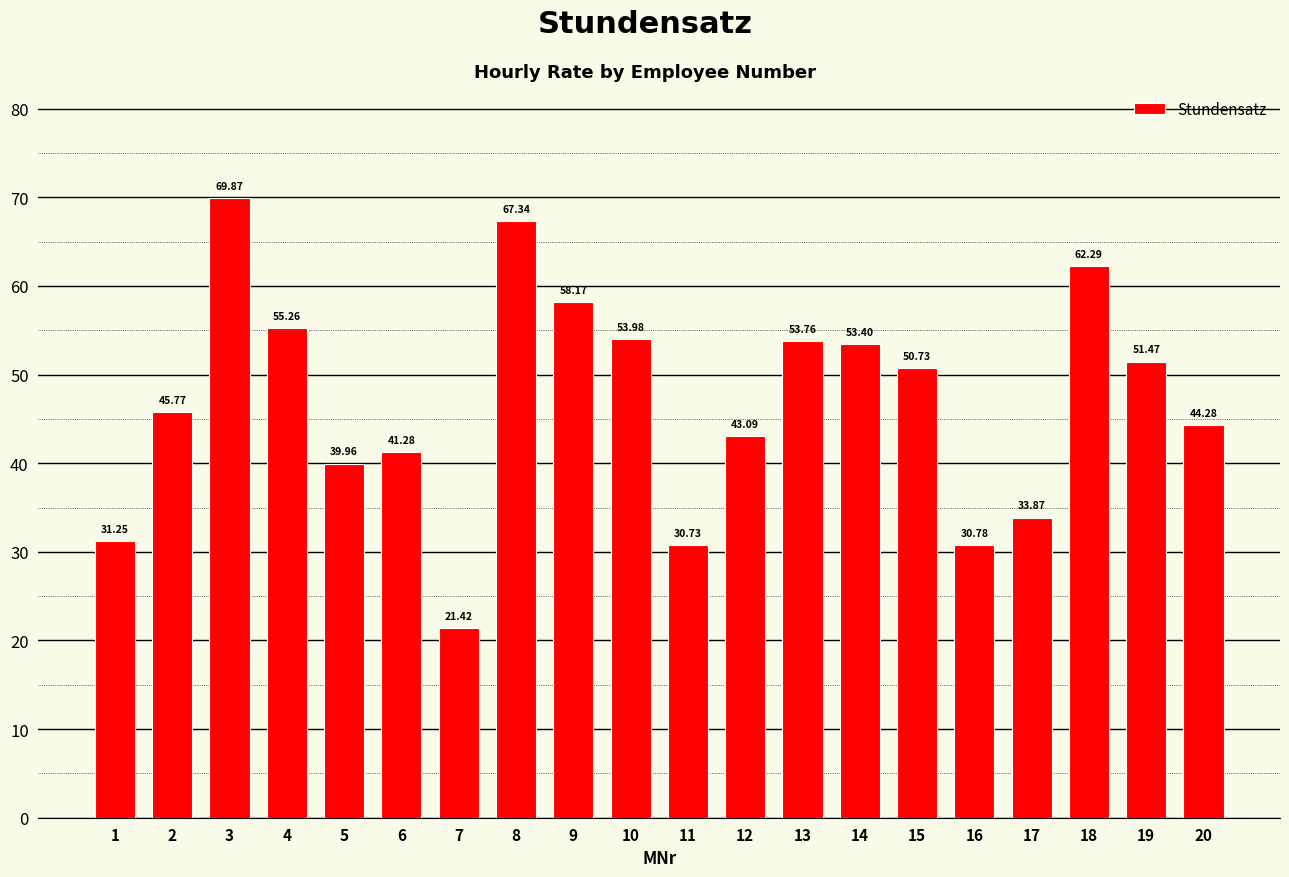

True or false: the data shows 43.1 at 12.

True